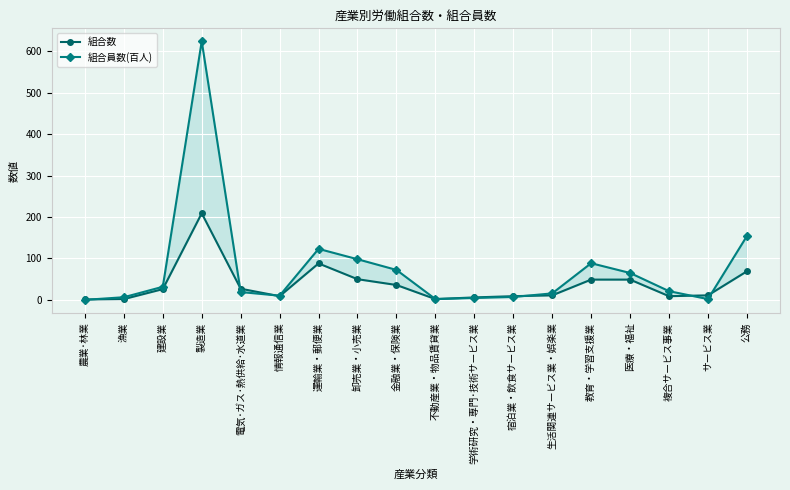

The 組合数 series shows 0.7 at 漁業. True or false?

False